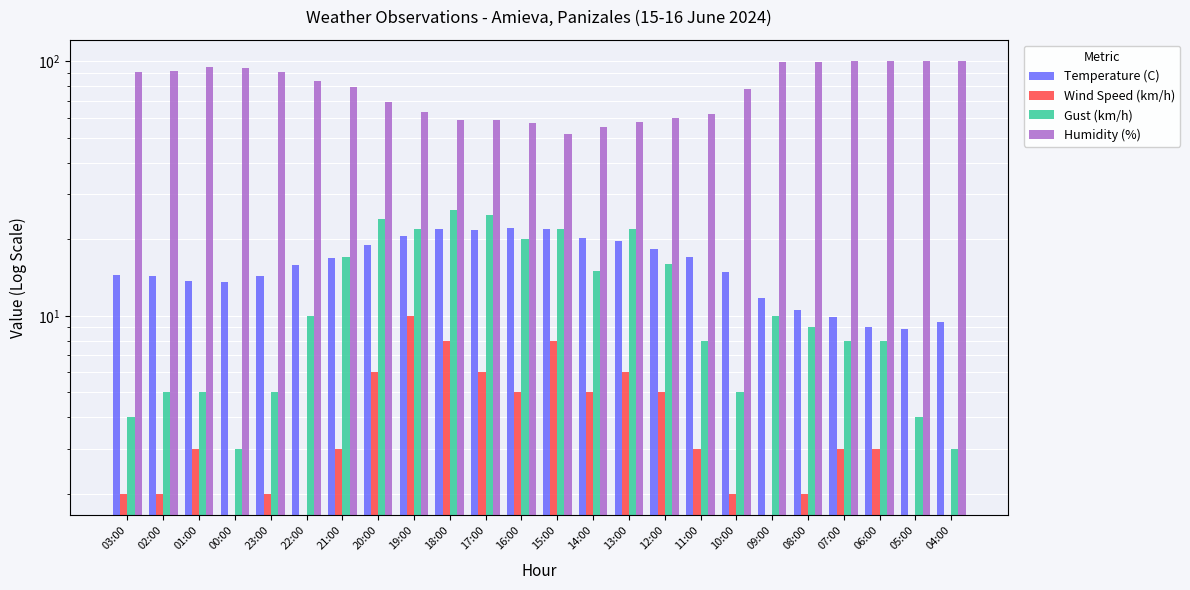

What is the sum of all Temperature (C) values?

380.2